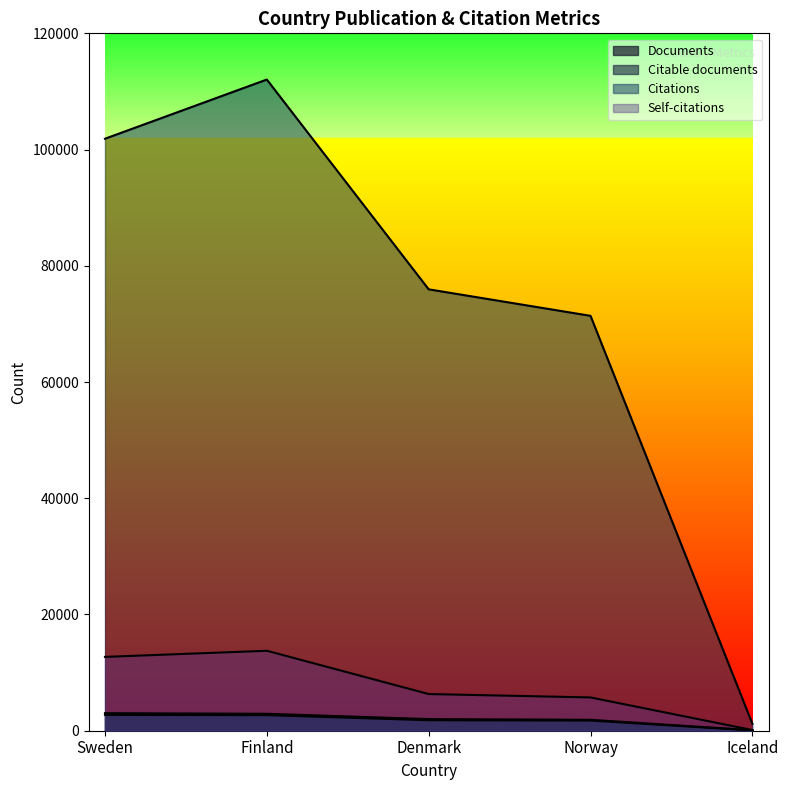

What is the approximate value of Documents at Norway?

1882